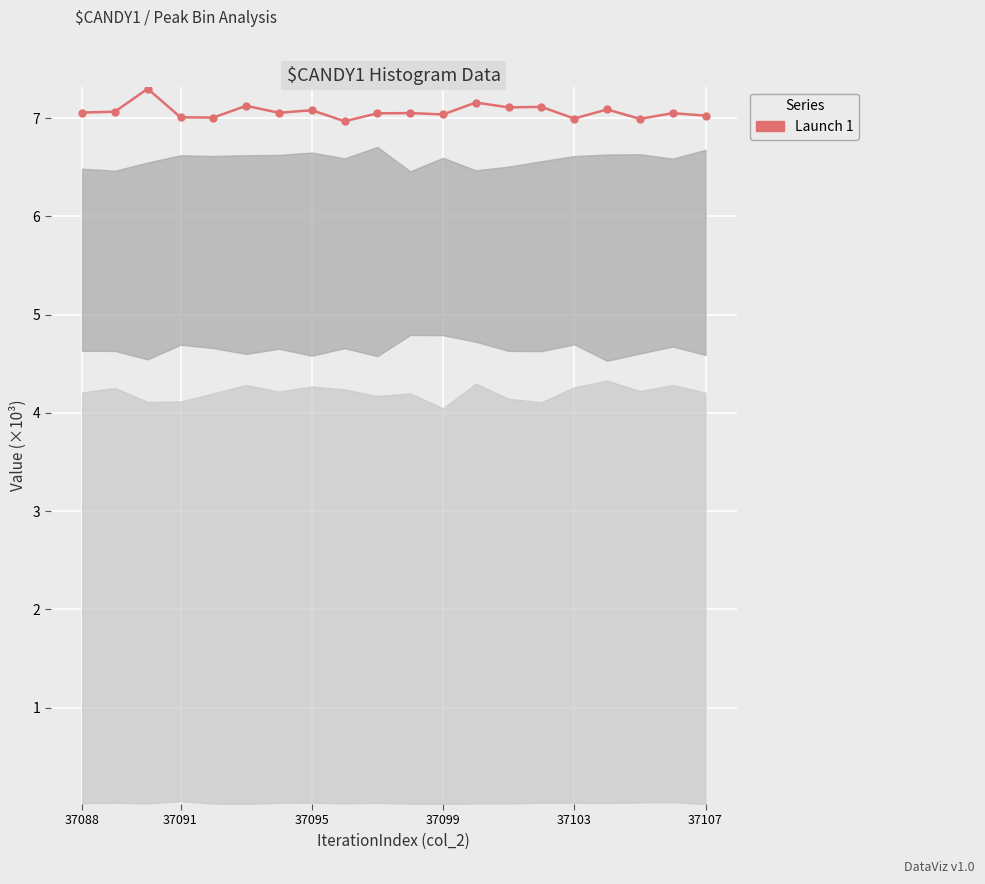

What is the smallest value displayed?

7.0